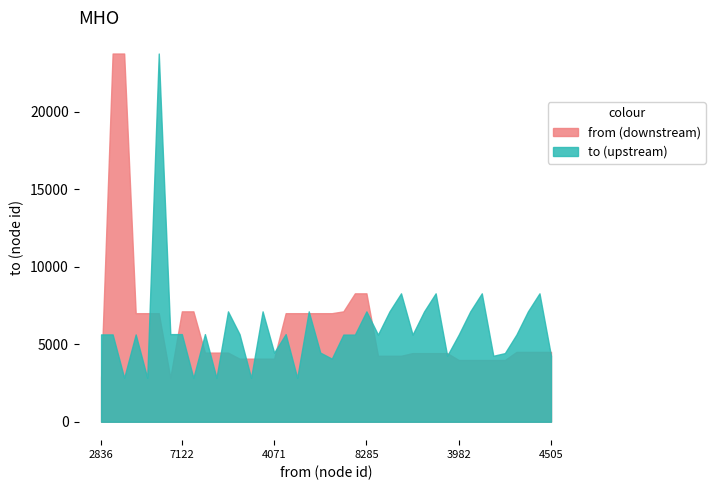

Between 13 and 34, which is larger?

13